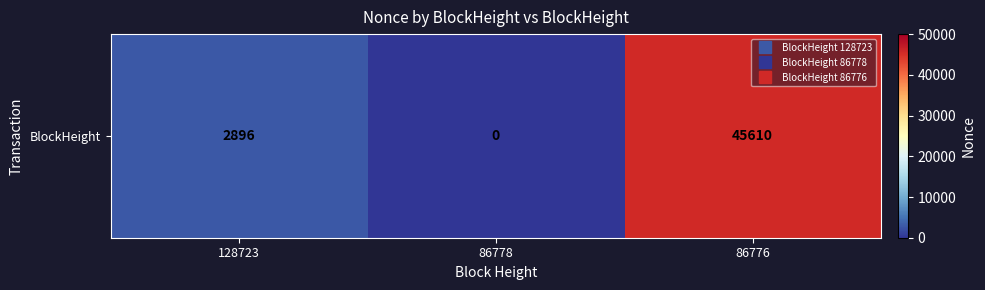

How many values are below 2896?

1